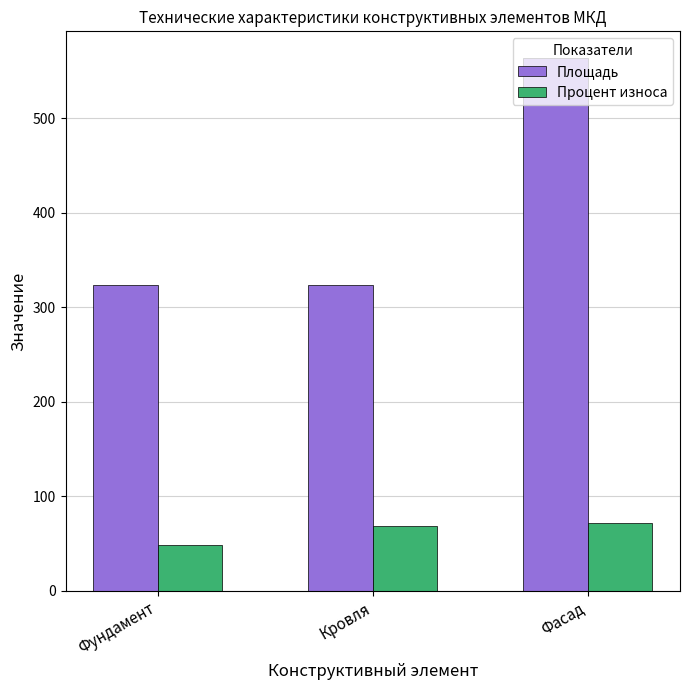

Is it true that Процент износа equals 72.0 at Фасад?

True